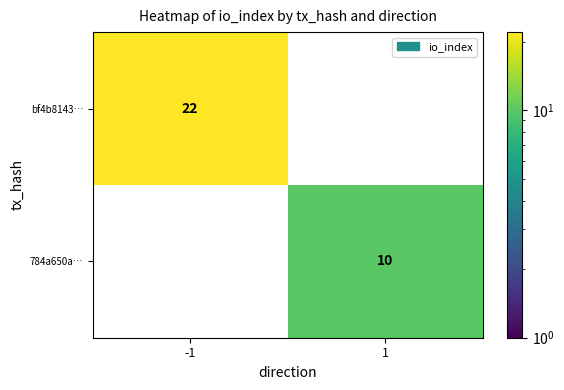

How many values in 784a650a… are above zero?

1